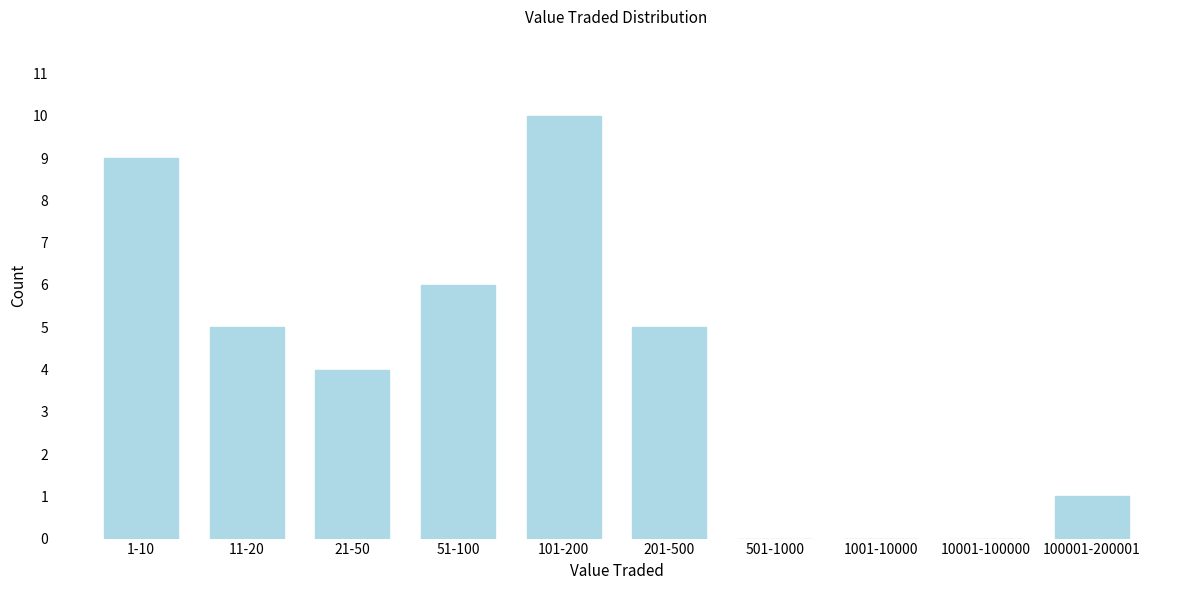

Reading right to left, what are all the values shown in this chart?

100001-200001=1	10001-100000=0	1001-10000=0	501-1000=0	201-500=5	101-200=10	51-100=6	21-50=4	11-20=5	1-10=9